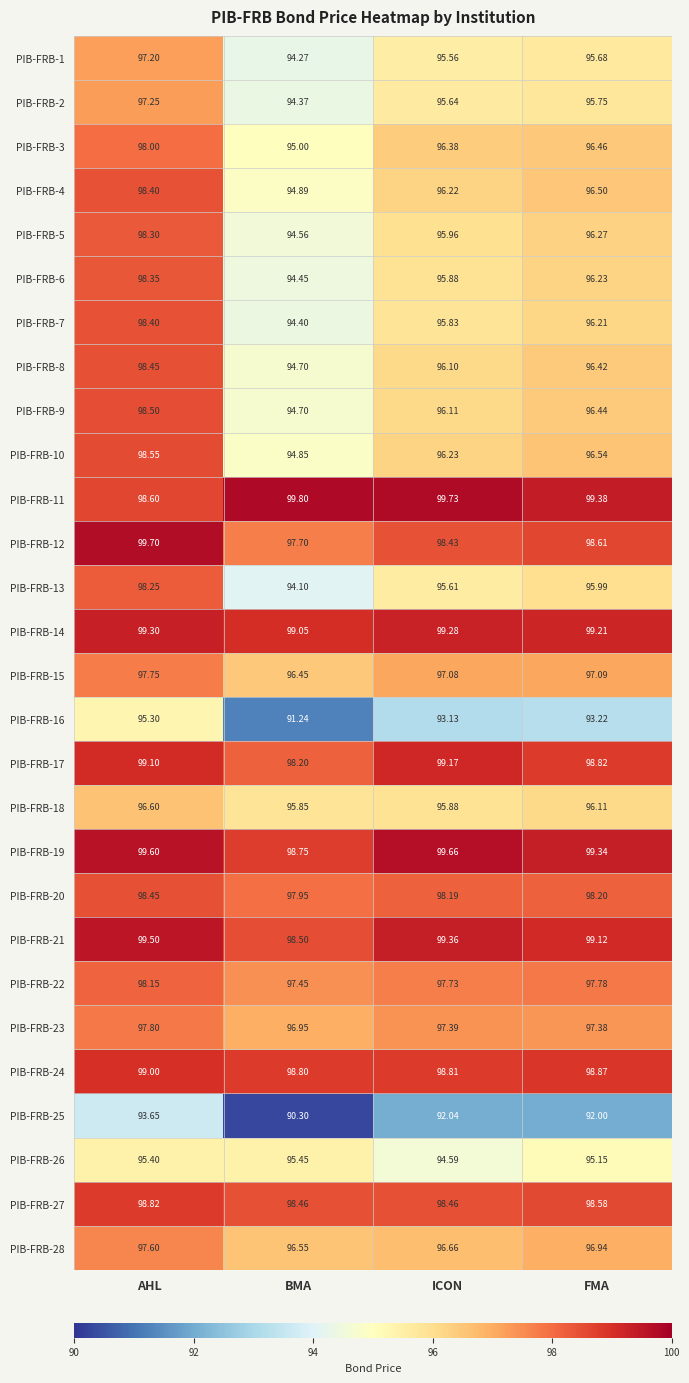

Which label corresponds to the largest value in the chart?

BMA